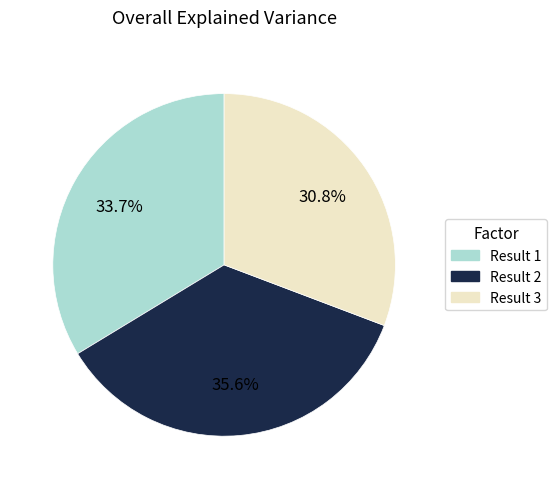

To the nearest percent, what percentage of the pie is Result 2?

36%